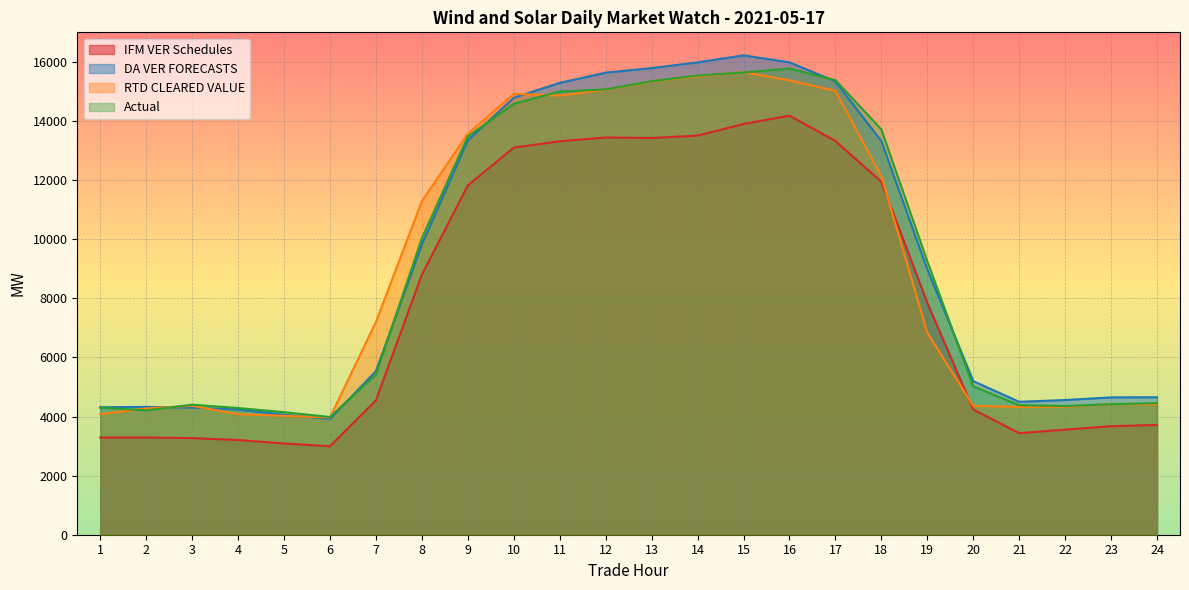

Is the value of RTD CLEARED VALUE at 13 greater than the value of Actual at 18?

Yes